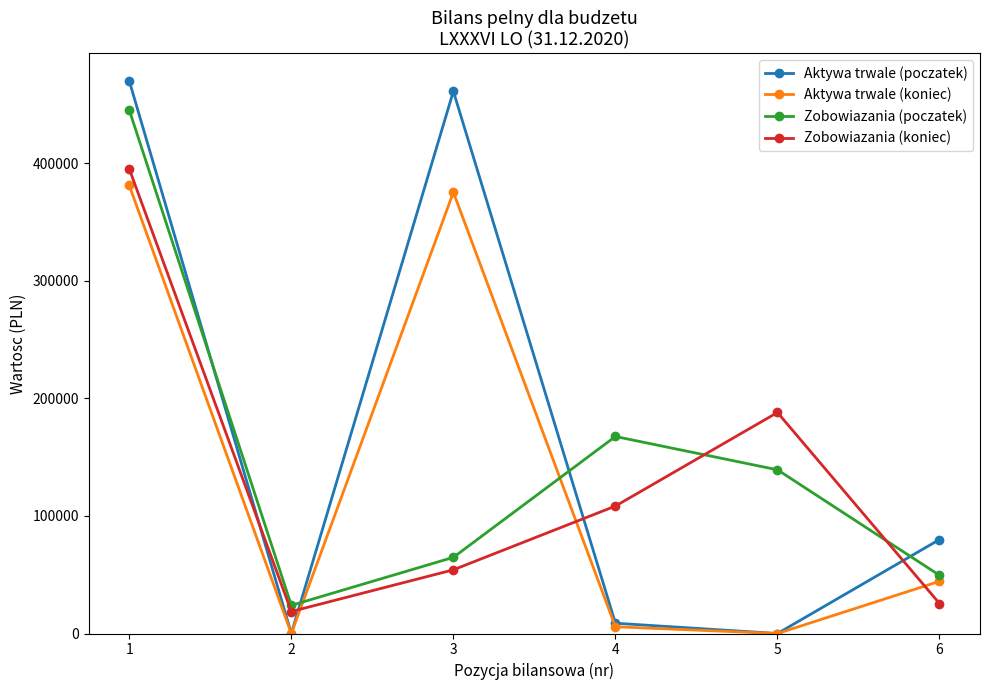

What is the total value across all series at 5?

327082.7